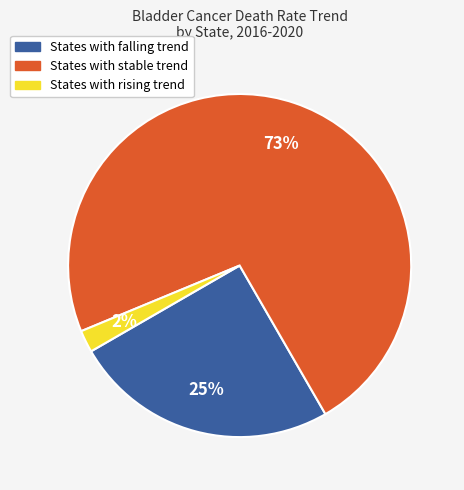

Does any single category account for the majority?

Yes